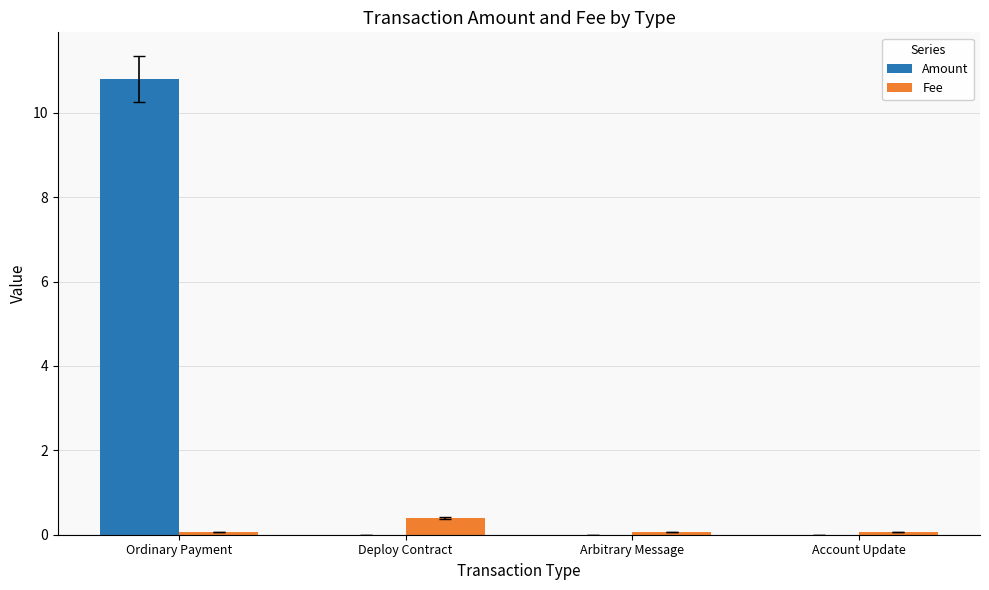

What is the total value across all series at Deploy Contract?

0.4